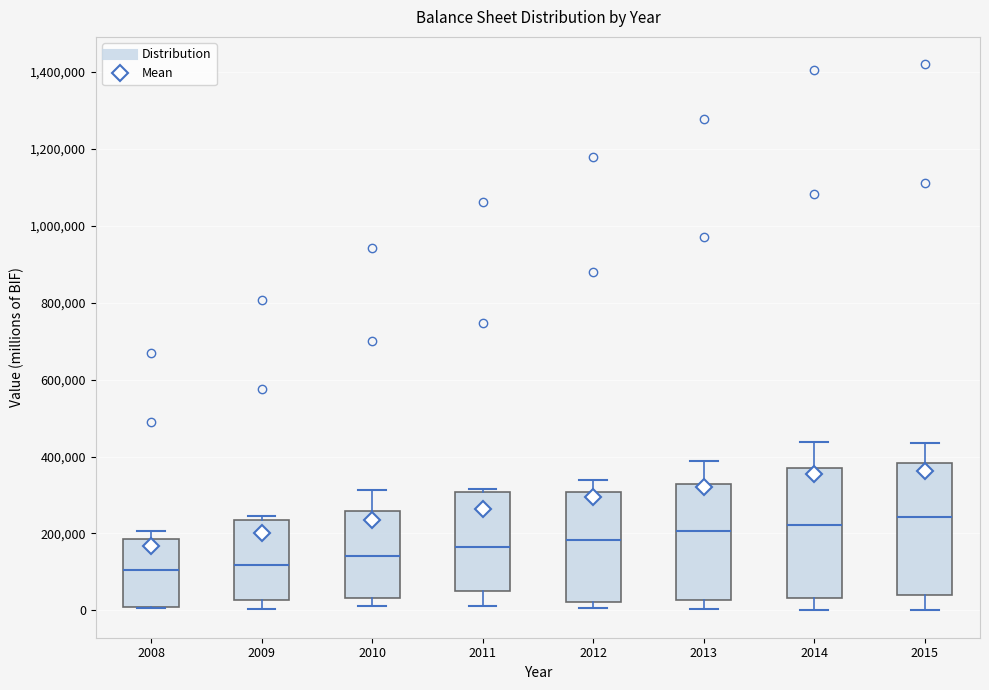

Where is the lower edge of the box at x = 2008 on the y-axis? The values are not printed on the chart, so give them approximately, as read against the axis.

0